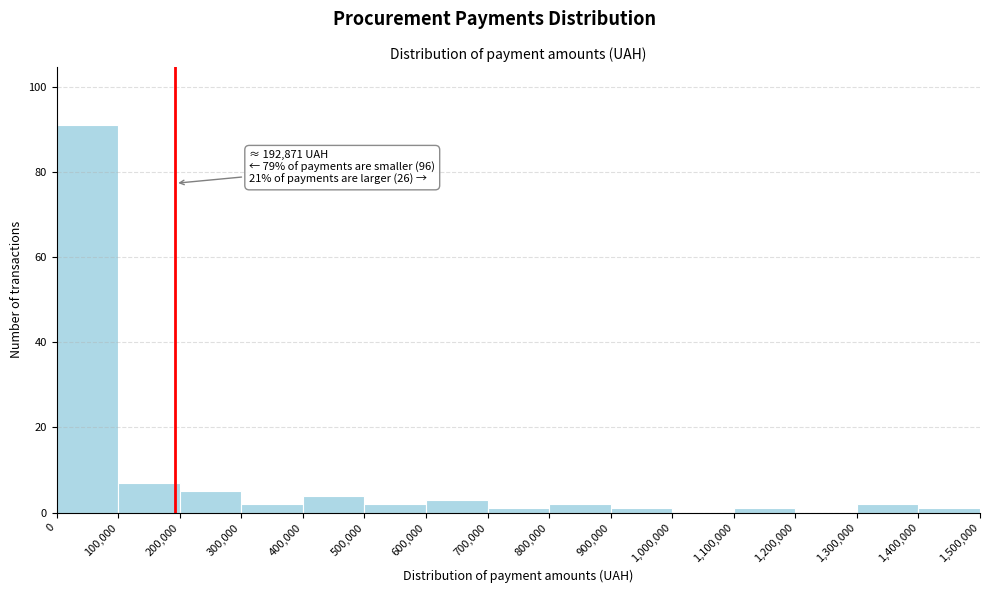

Over which range of the x-axis is the bar tallest?

0 to 100,000